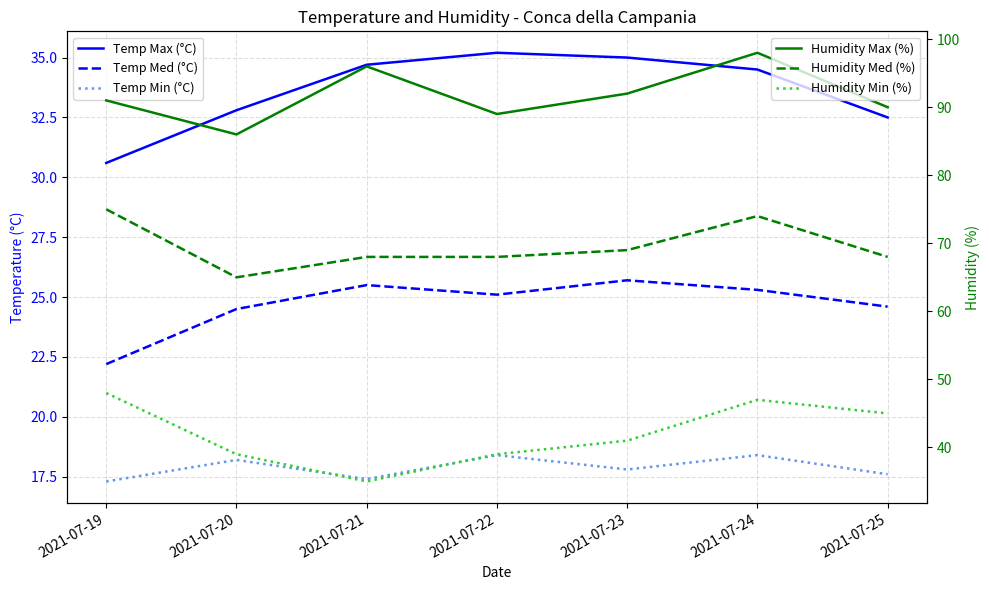

Which series has the widest spread of values?

Humidity Min (%)